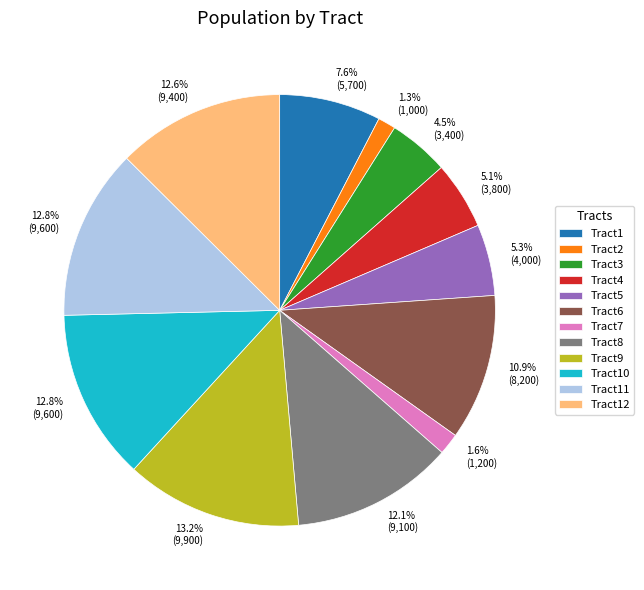

Is there a majority slice in this chart?

No